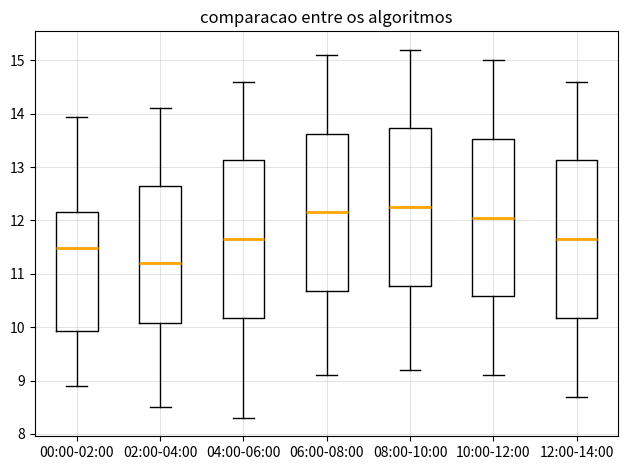

Where is the lower edge of the box for 10:00-12:00 on the y-axis? The values are not printed on the chart, so give them approximately, as read against the axis.

10.6